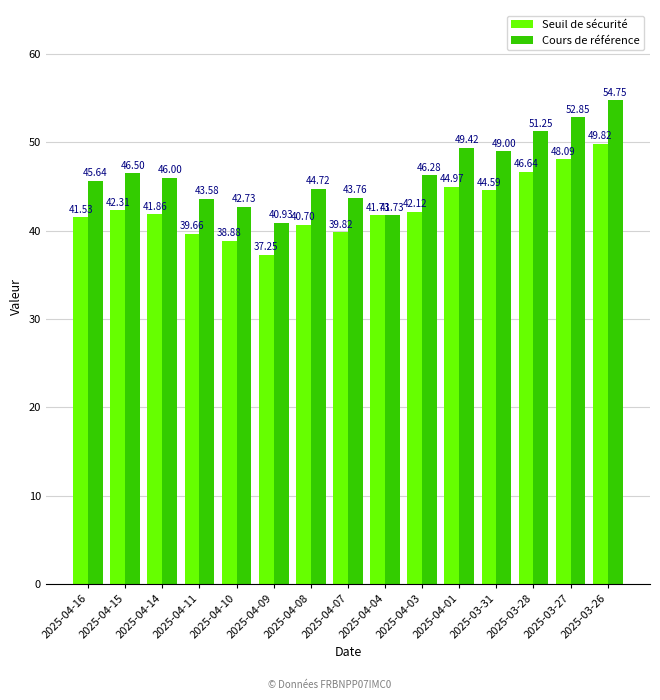

How many bars are there in total?

30